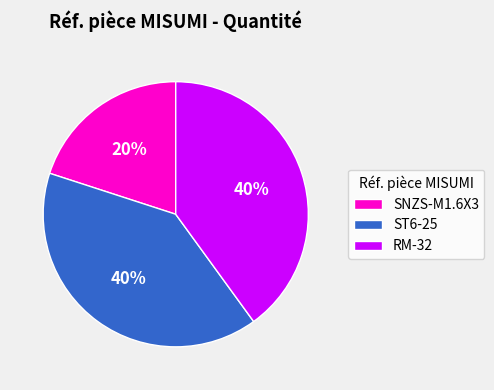

How many segments does this pie chart have?

3